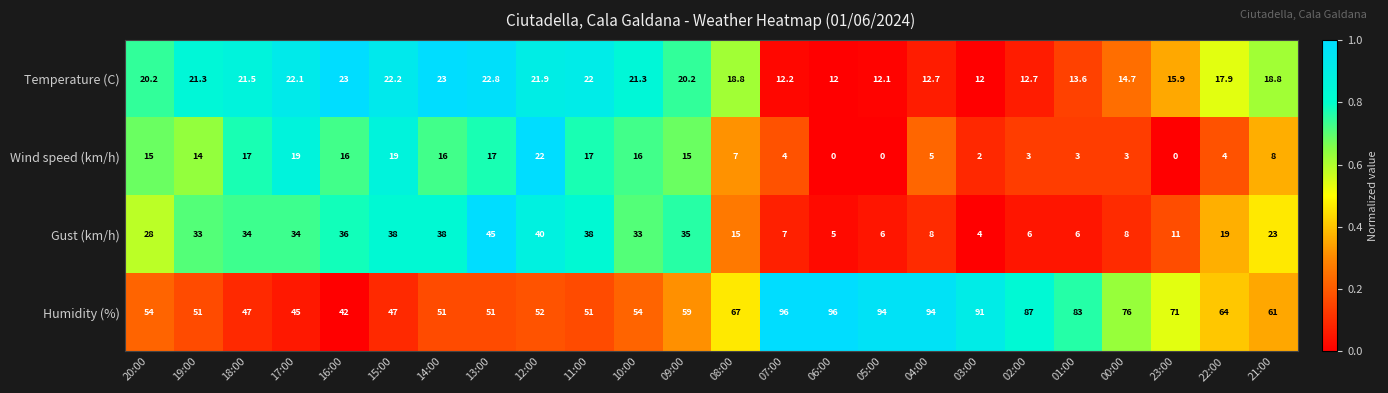

Is it true that Humidity (%) equals 31.0 at 22:00?

False